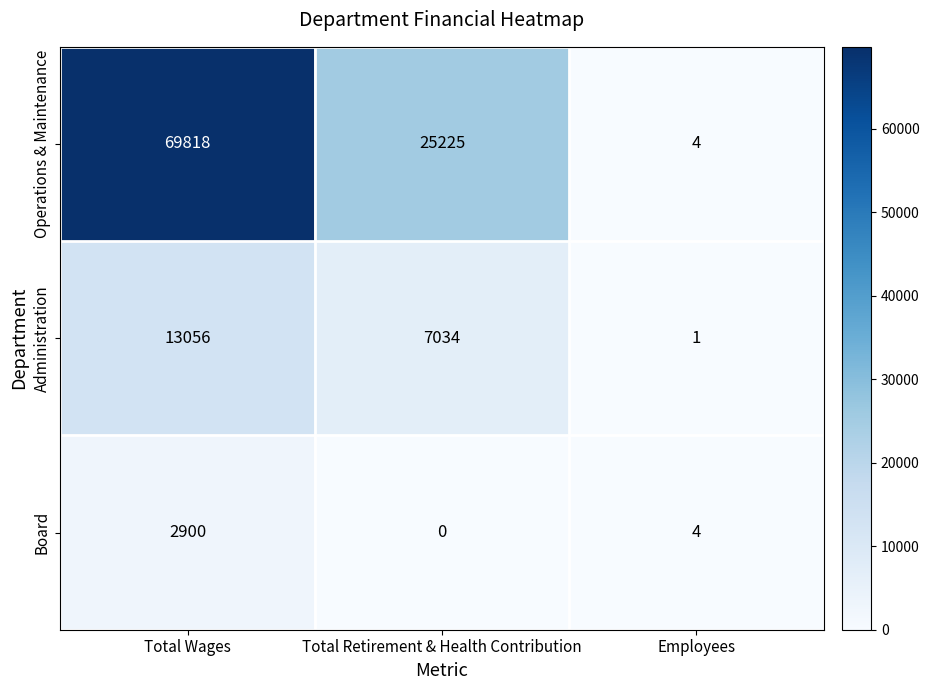

Reading left to right, extract all data points from this chart.

Operations & Maintenance: 69818	25225	4
Administration: 13056	7034	1
Board: 2900	0	4